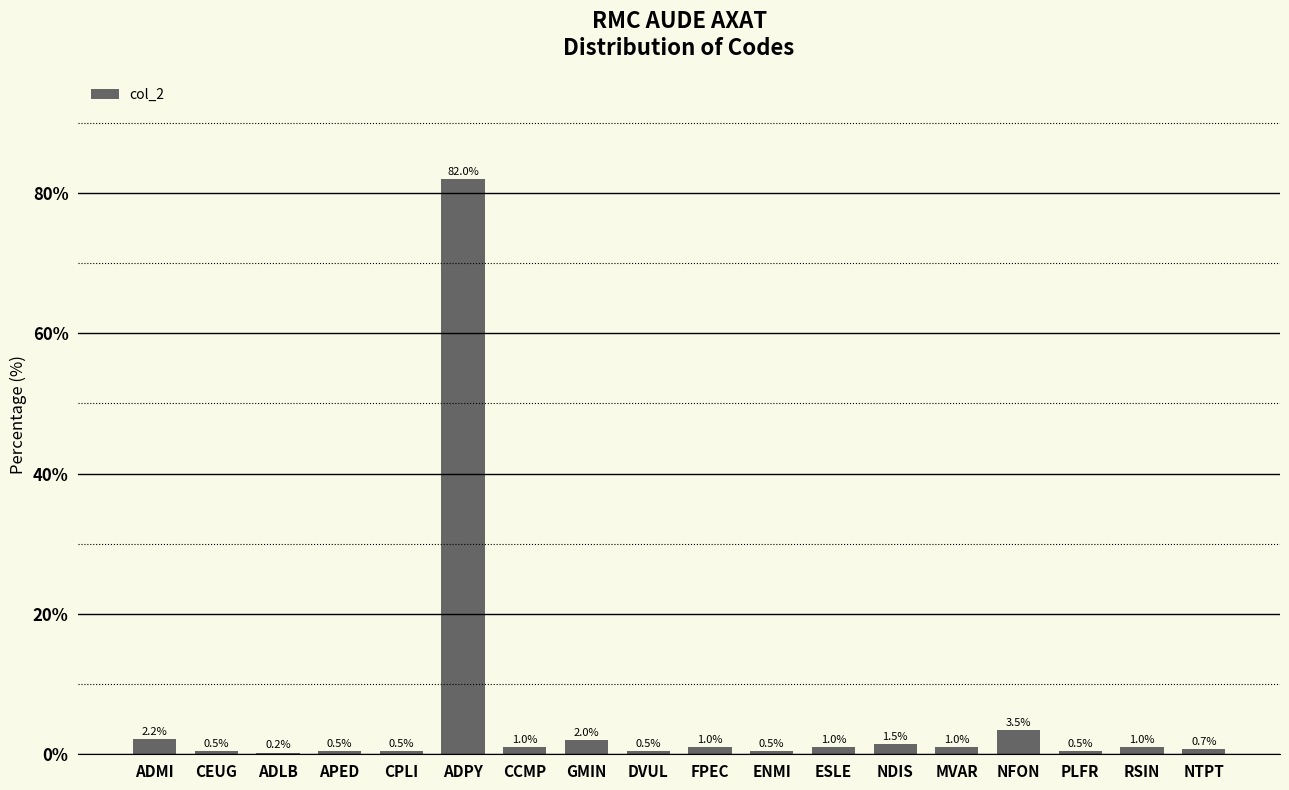

Which category has the highest value across all series?

ADPY